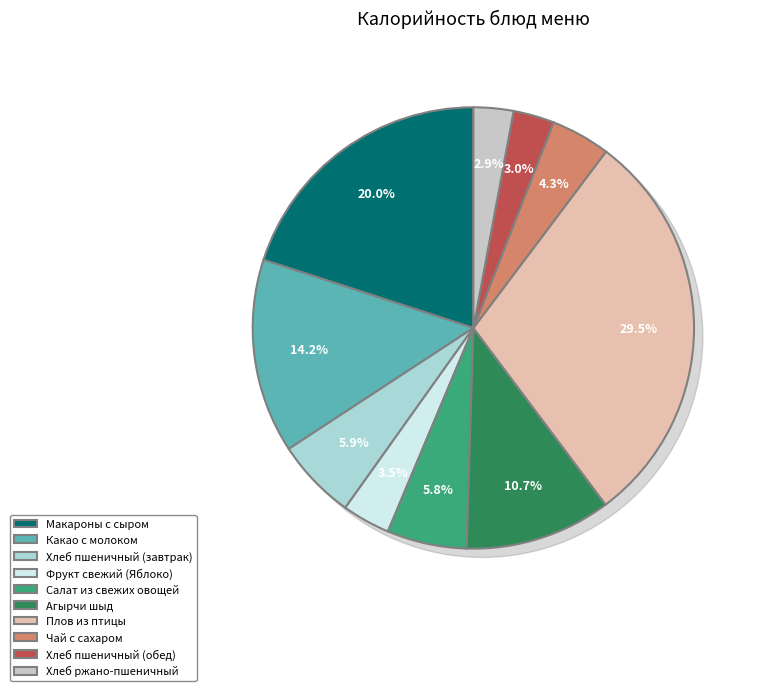

Count the number of slices in the pie.

10